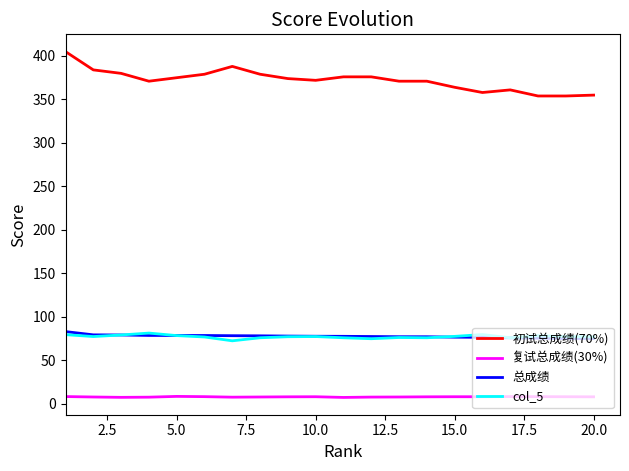

Which series has the largest total across all categories?

初试总成绩(70%)